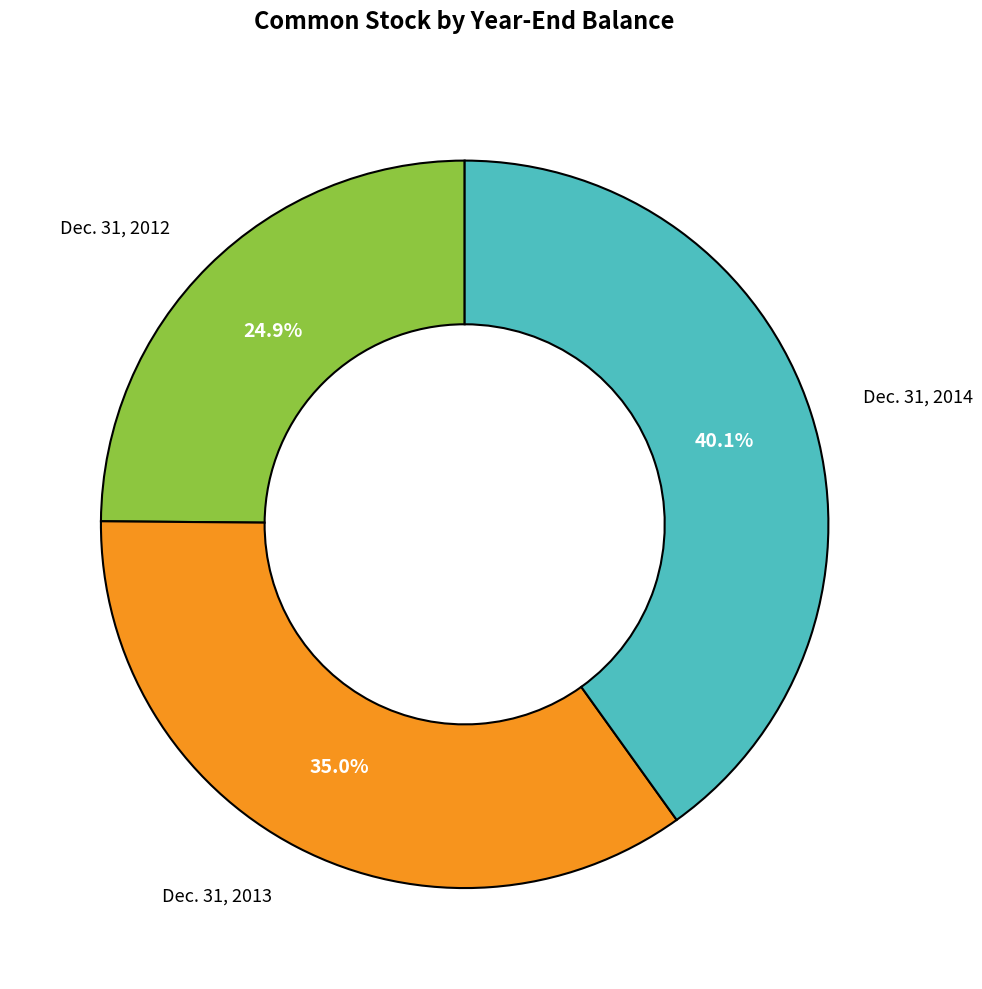

What is the smallest slice in the pie chart?

Dec. 31, 2012